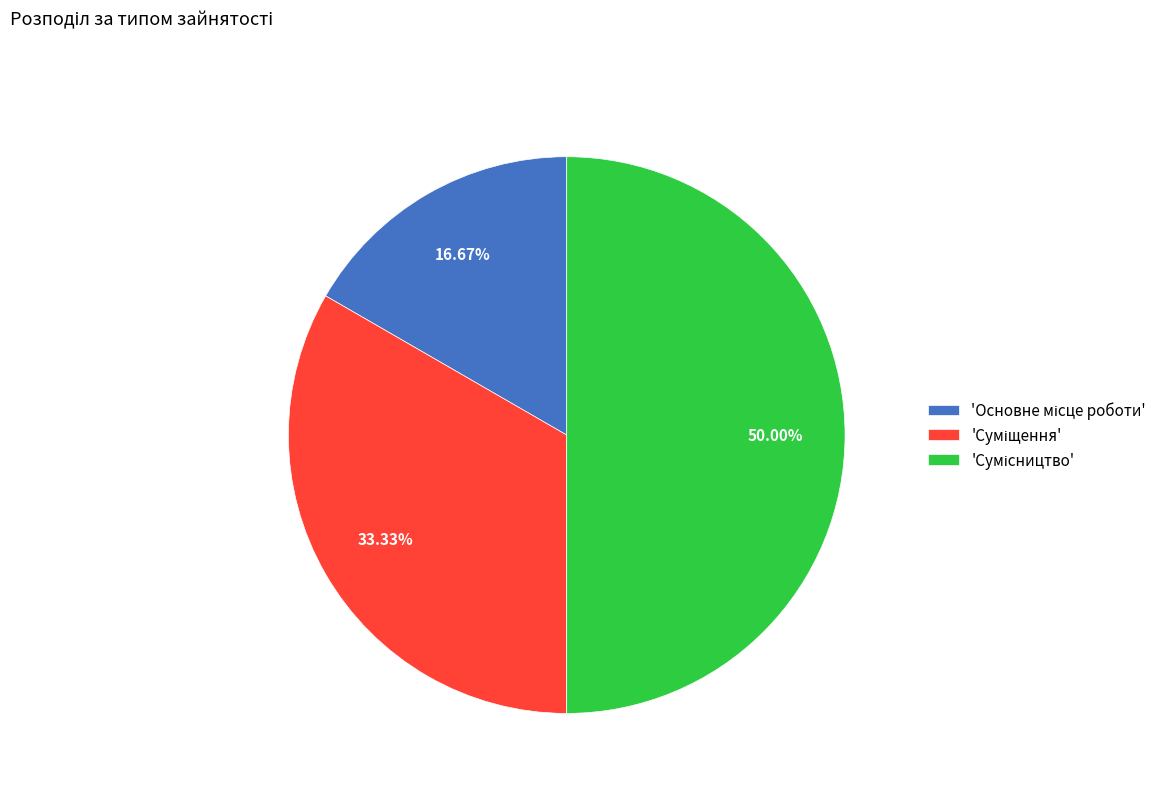

How many segments does this pie chart have?

3